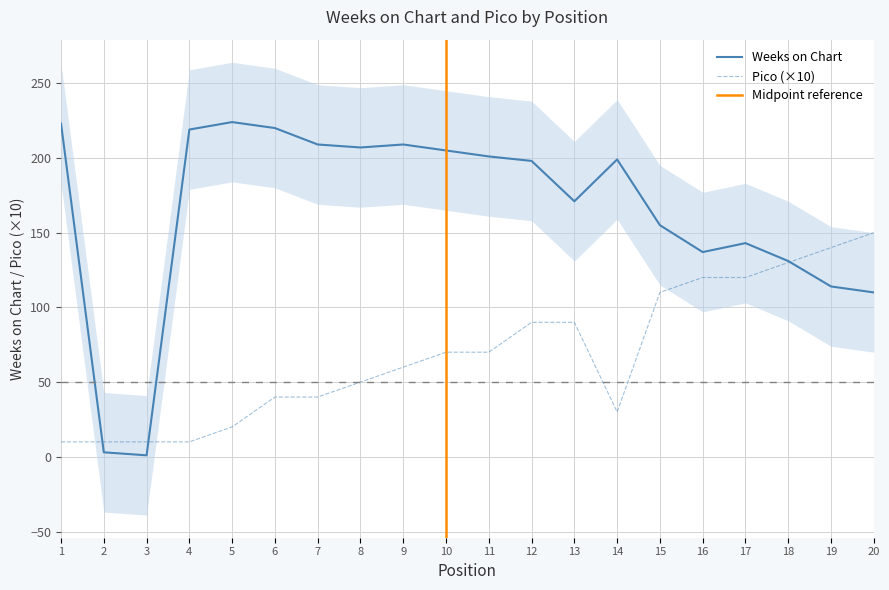

List the series in order of their overall mean, highest first.

Weeks on Chart, Pico